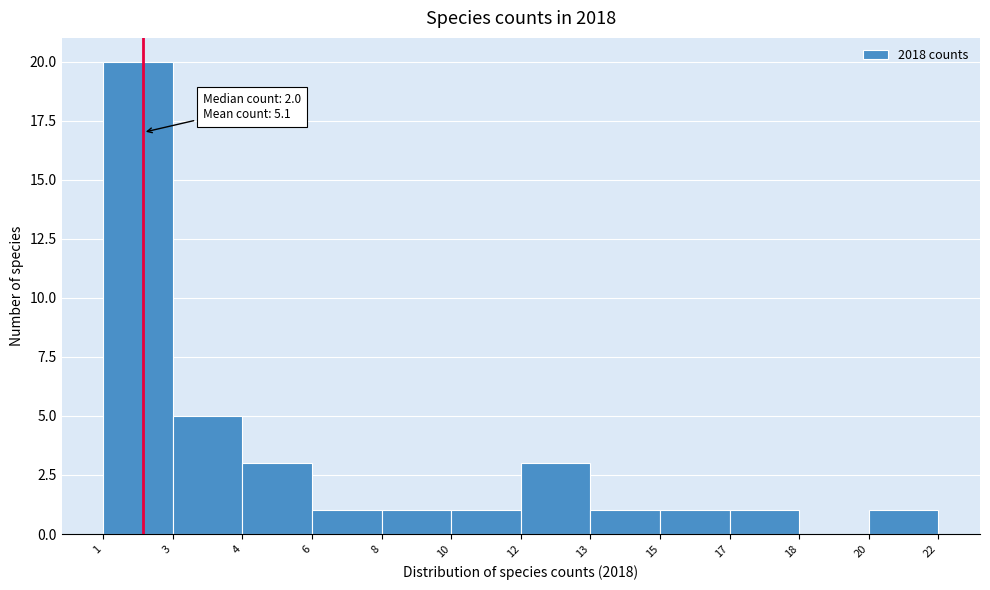

Reading right to left, list all the values displayed in this chart.

20=1	18=0	17=1	15=1	13=1	12=3	10=1	8=1	6=1	4=3	3=5	1=20